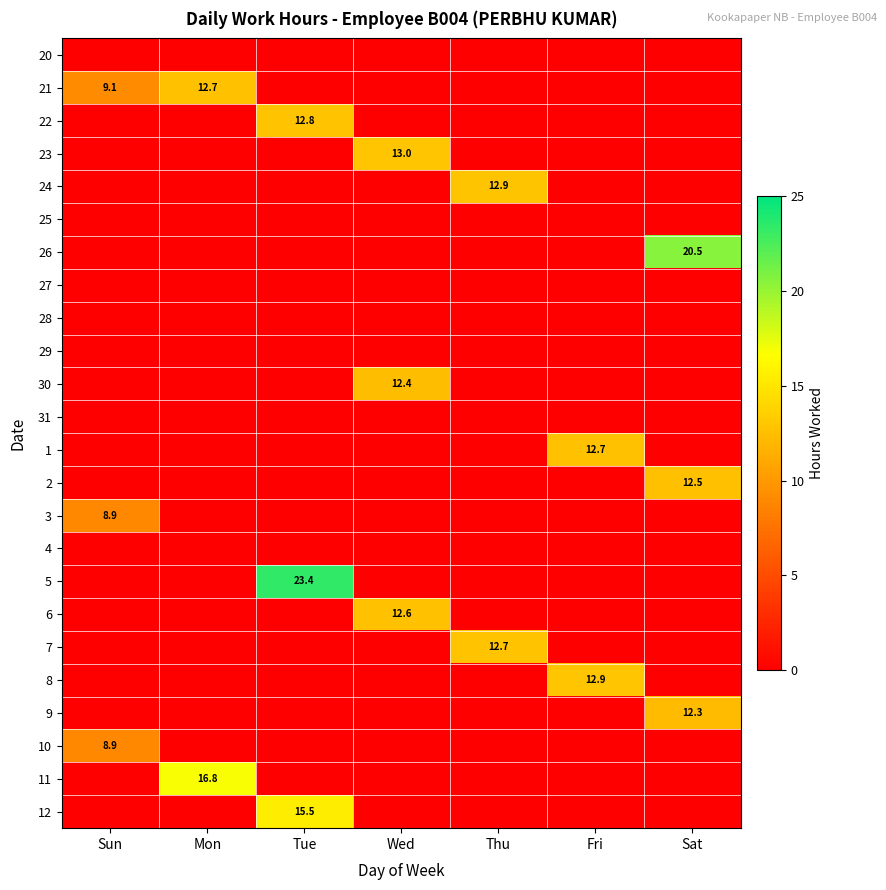

What is the spread (max minus min) of values at Sun?

9.1